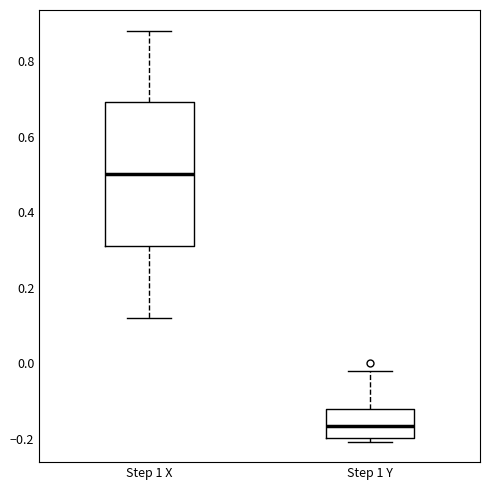

Reading left to right, read every box against the y-axis: the position of its median line, the range the box covers, and the ends of its whiskers. The values are not printed on the chart, so give them approximately, as read against the axis.

Step 1 X: median 0.50, box 0.32 to 0.70, whiskers 0.12 to 0.88
Step 1 Y: median -0.16, box -0.20 to -0.12, whiskers -0.20 (just below the box's lower edge) to -0.02